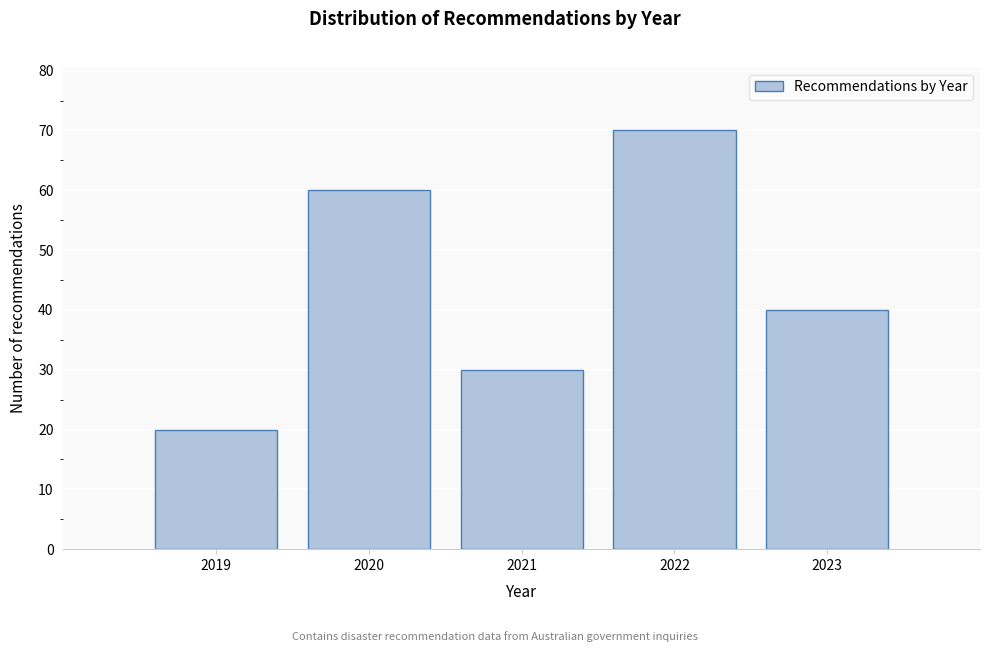

Reading left to right, extract all data points from this chart.

2019=20	2020=60	2021=30	2022=70	2023=40